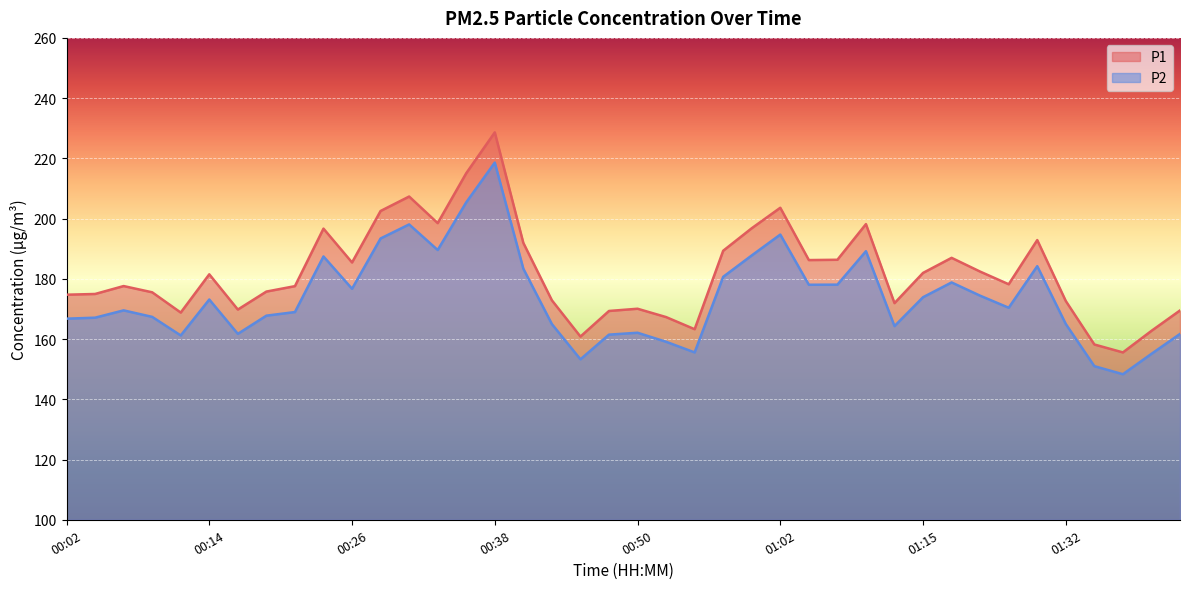

What position from the right is 00:19?

33